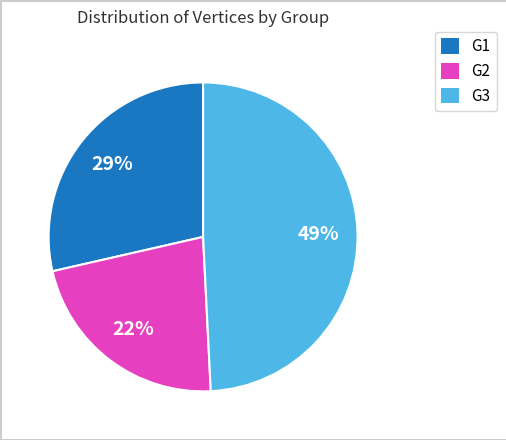

Is there a majority slice in this chart?

No